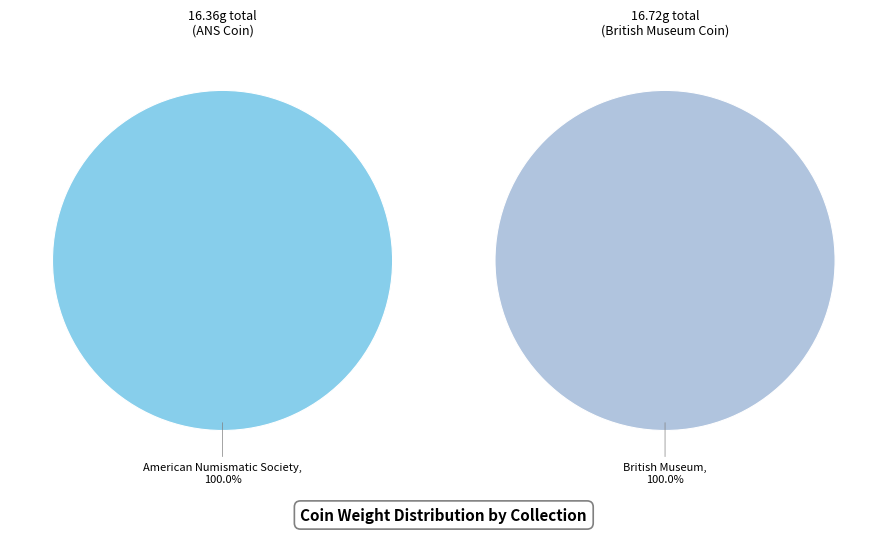

Rank the categories by value from highest to lowest.

British Museum, American Numismatic Society